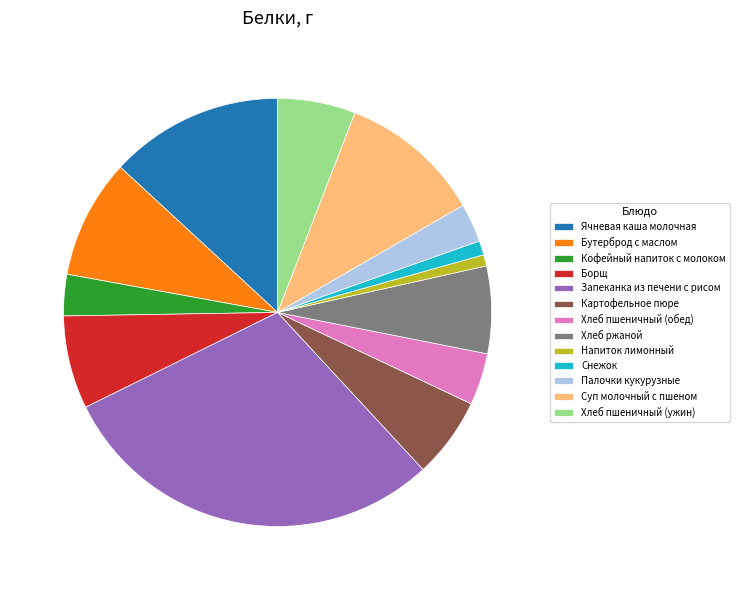

Combined, do Палочки кукурузные and Борщ account for over 50%?

No